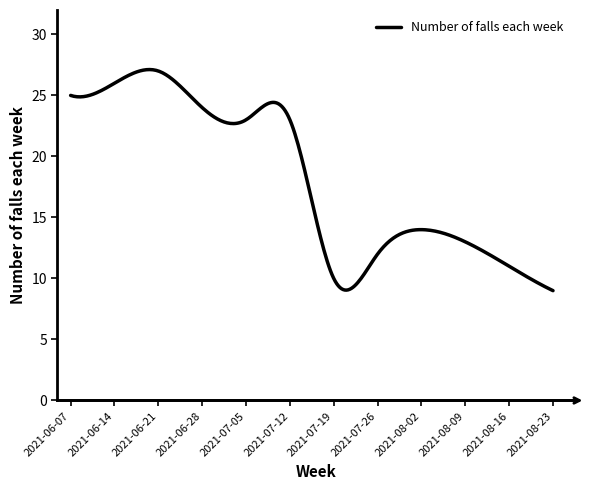

What is the smallest value displayed?

9.0